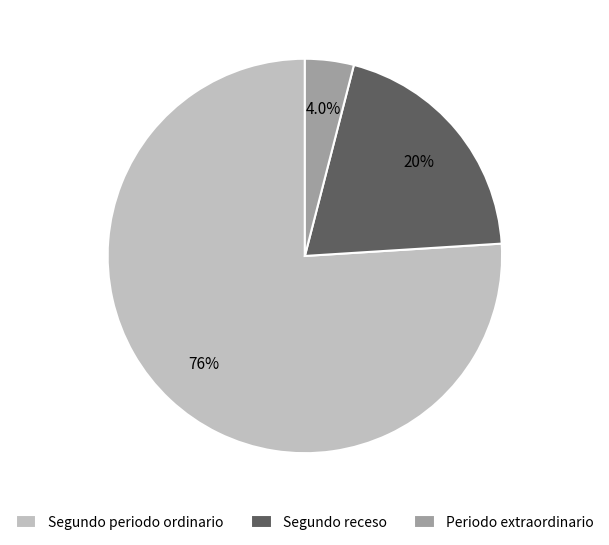

What is the ratio of the value at Segundo periodo ordinario to the value at Segundo receso?

3.8